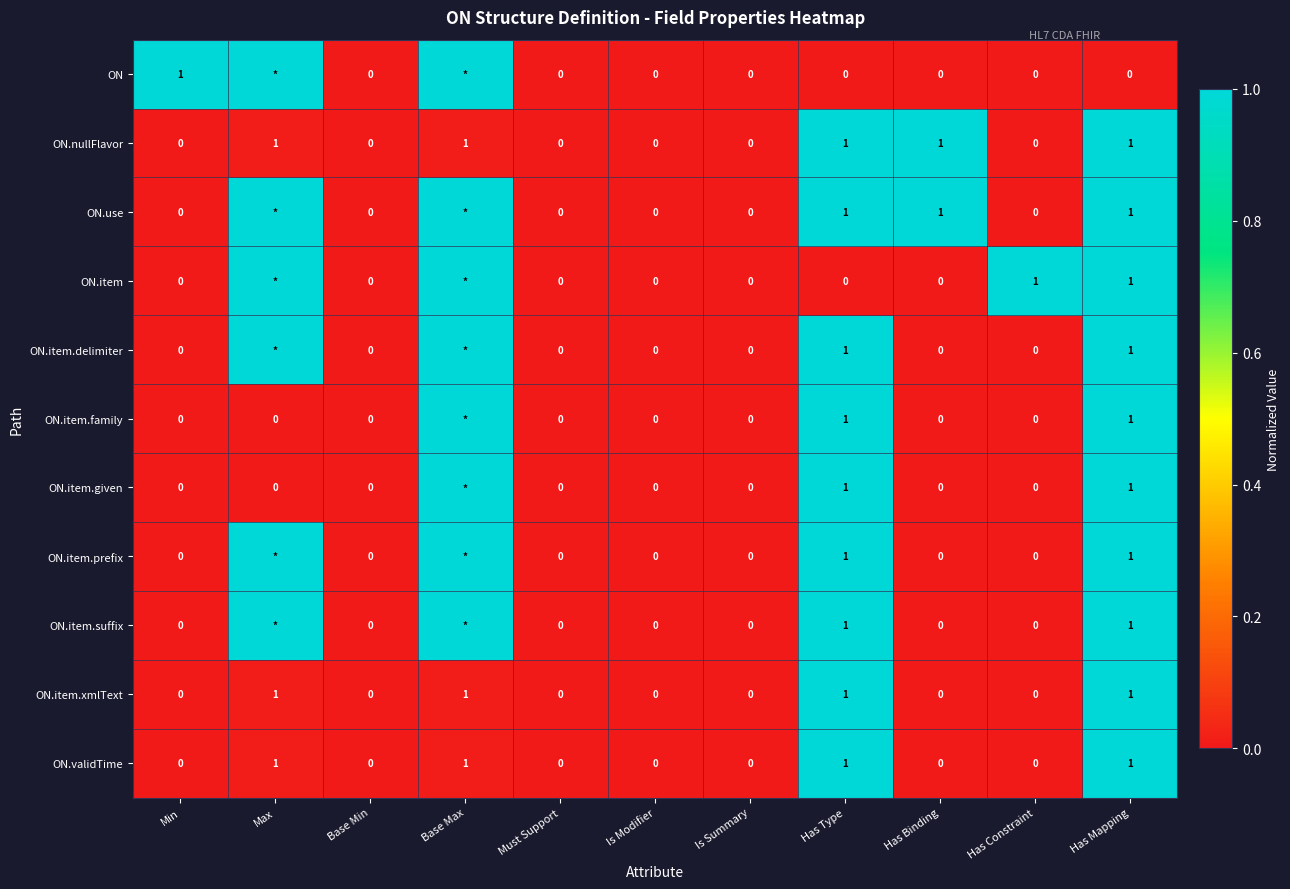

Is it true that ON.item.xmlText equals 1 at Base Max?

True